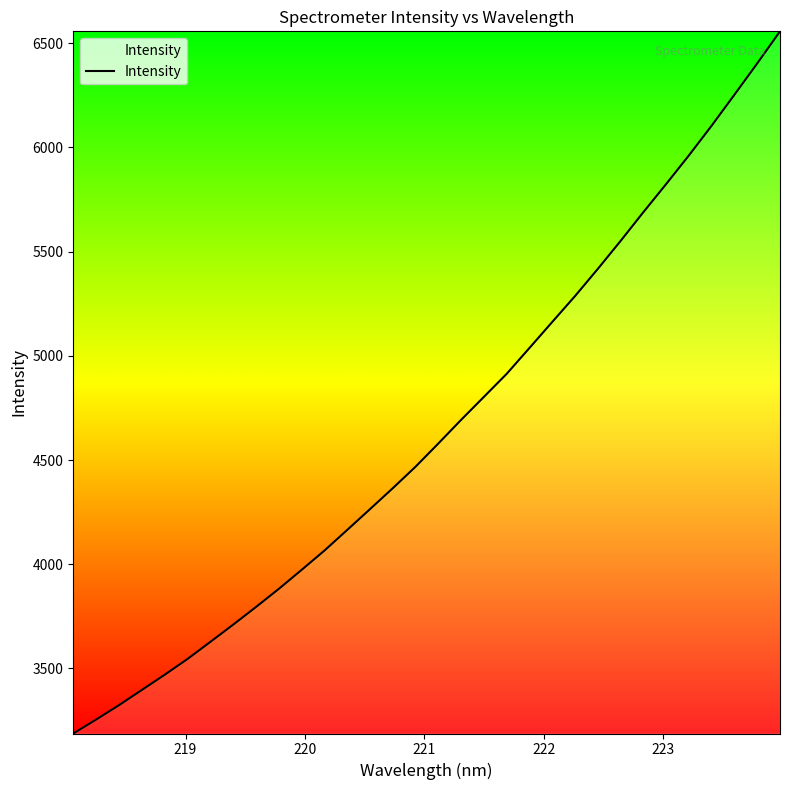

What is the difference between the maximum and minimum values?

3368.3